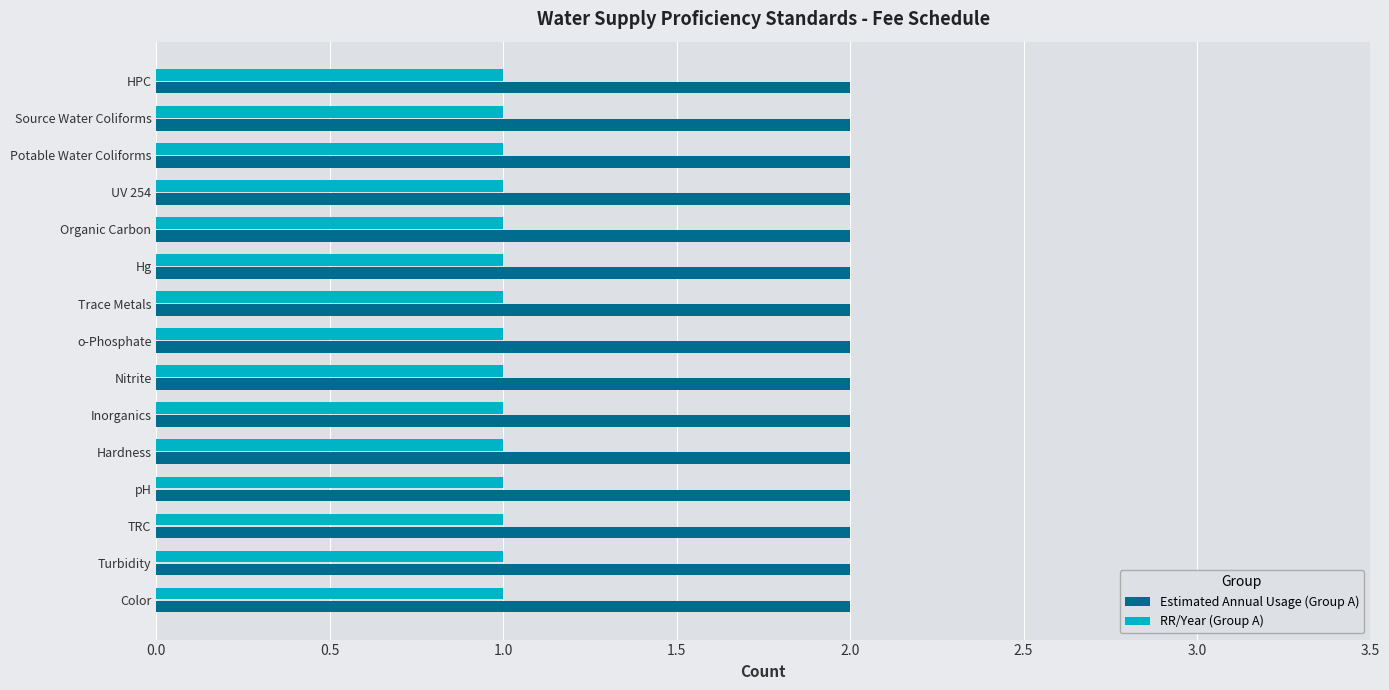

True or false: Estimated Annual Usage (Group A) has a value of 2 at Source Water Coliforms.

True